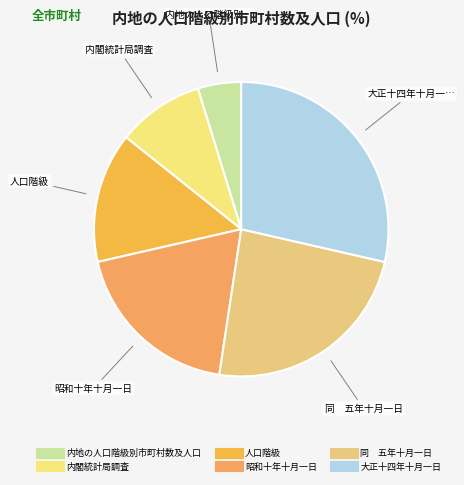

True or false: 昭和十年十月一日 accounts for 9% of the total.

False